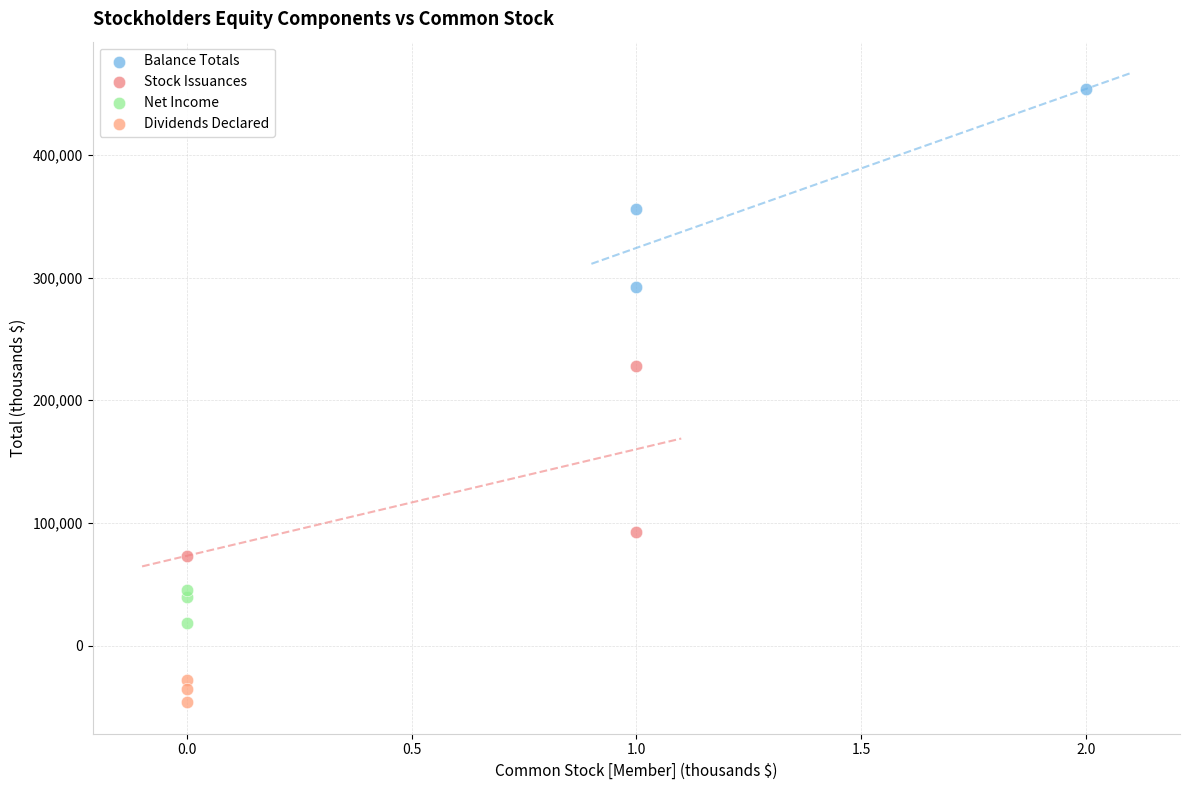

Which series has the widest spread of Y values?

Balance Totals